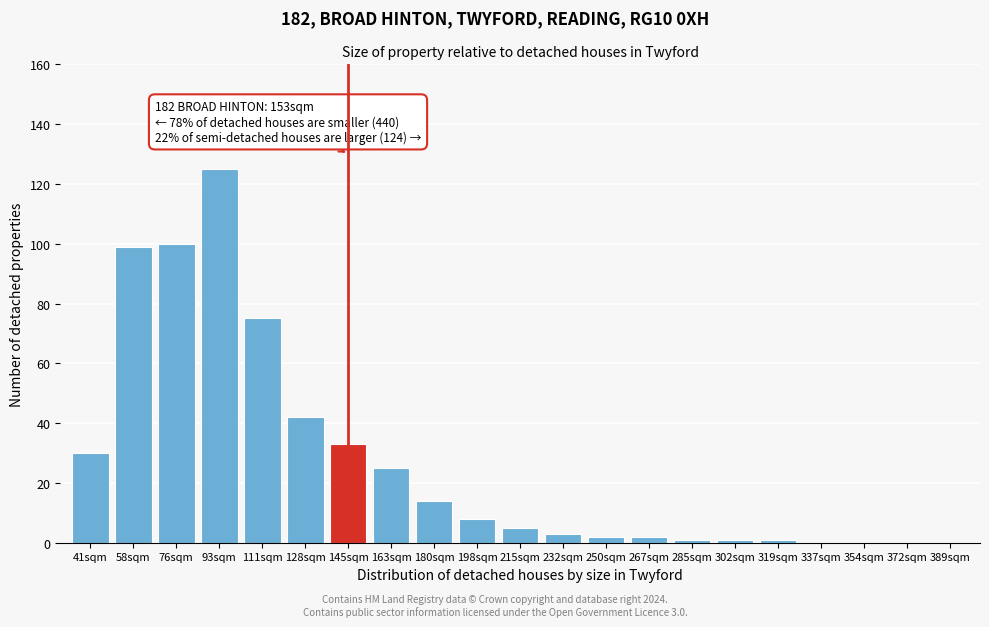

Reading right to left, extract all data points from this chart.

389sqm=0	372sqm=0	354sqm=0	337sqm=0	319sqm=1	302sqm=1	285sqm=1	267sqm=2	250sqm=2	232sqm=3	215sqm=5	198sqm=8	180sqm=14	163sqm=25	145sqm=33	128sqm=42	111sqm=75	93sqm=125	76sqm=100	58sqm=99	41sqm=30